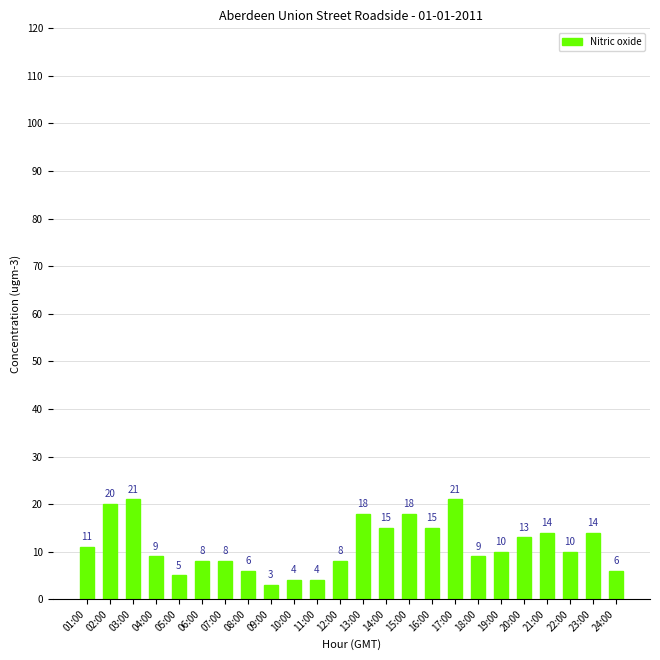

Read the value at 21:00.

14